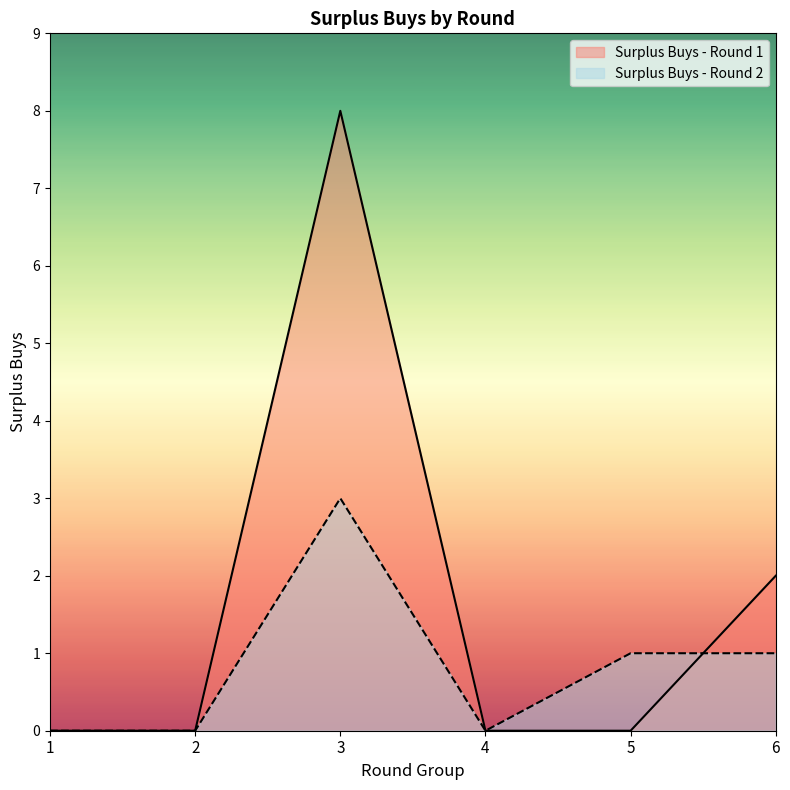

How many positive values does the Surplus Buys - Round 2 series have?

3